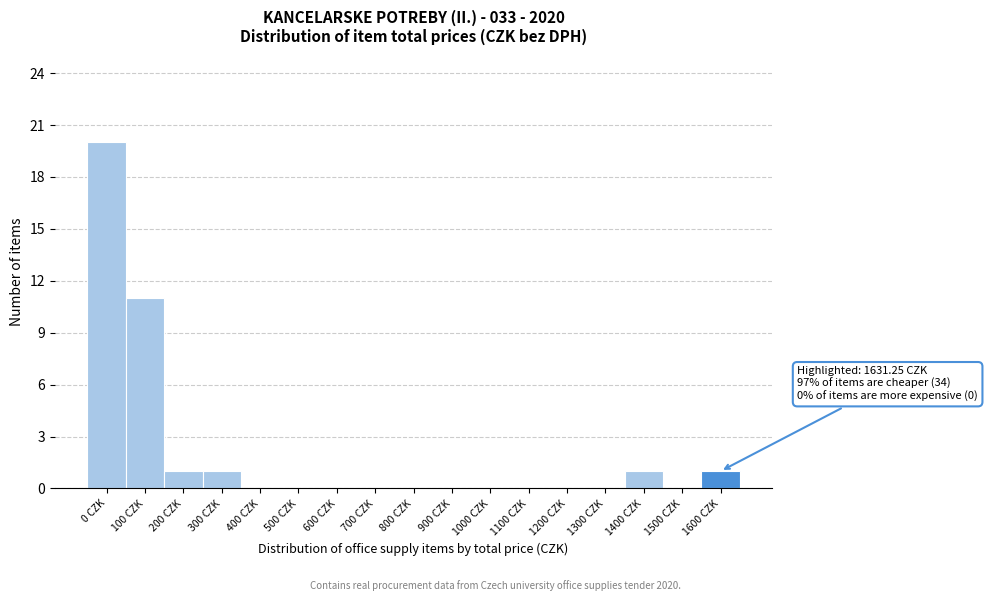

Reading left to right, list all the values displayed in this chart.

0 CZK=20	100 CZK=11	200 CZK=1	300 CZK=1	400 CZK=0	500 CZK=0	600 CZK=0	700 CZK=0	800 CZK=0	900 CZK=0	1000 CZK=0	1100 CZK=0	1200 CZK=0	1300 CZK=0	1400 CZK=1	1500 CZK=0	1600 CZK=1